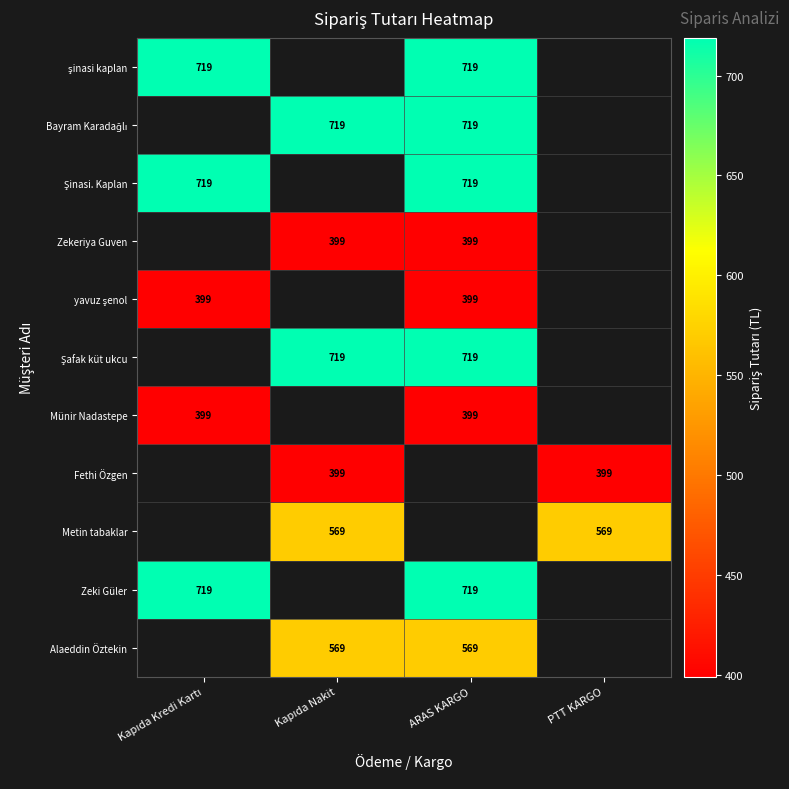

At how many categories does at least one series exceed 565?

4